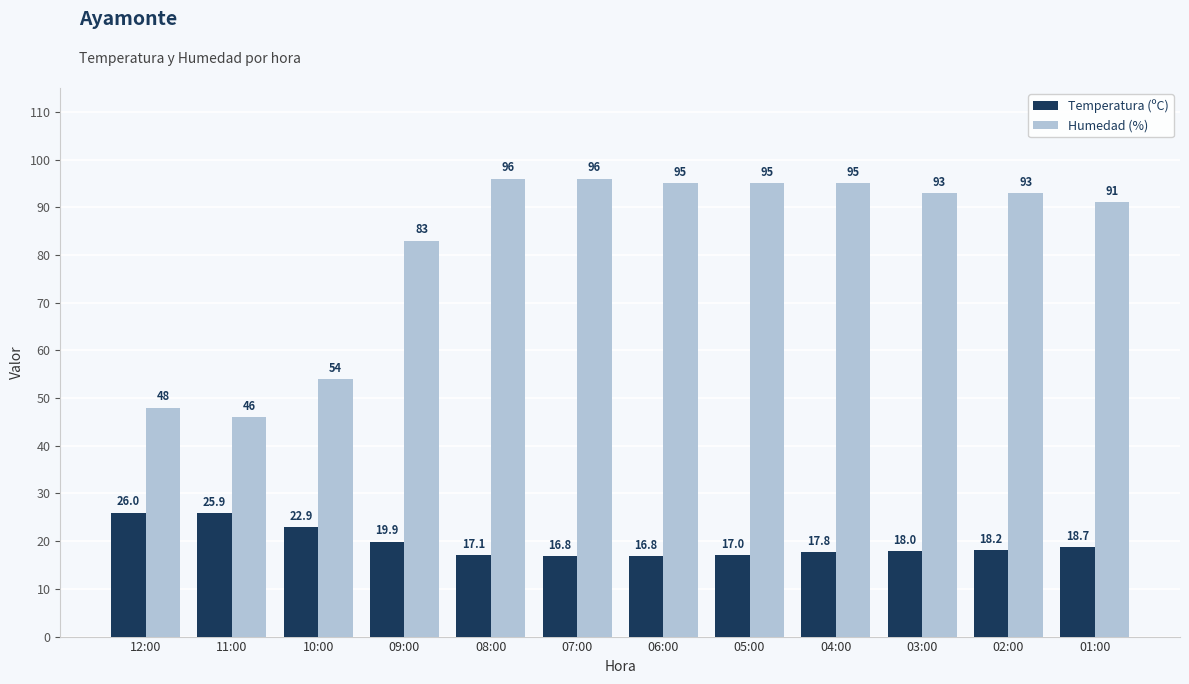

Is the value of Temperatura (ºC) at 08:00 greater than the value of Humedad (%) at 09:00?

No